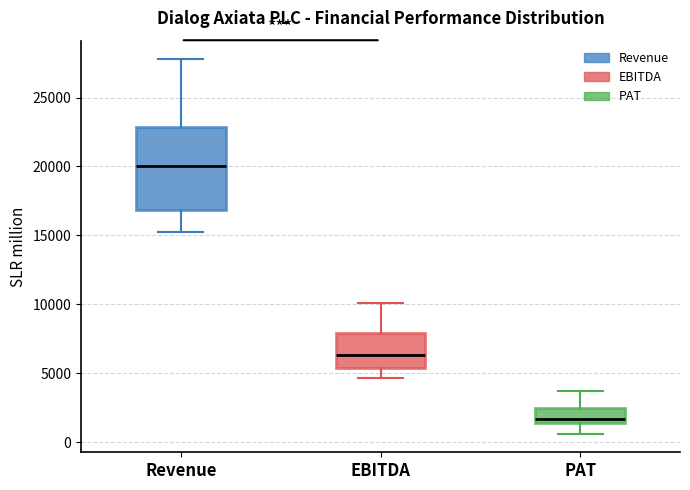

Which box is the tallest, from its lower edge to its upper edge?

Revenue